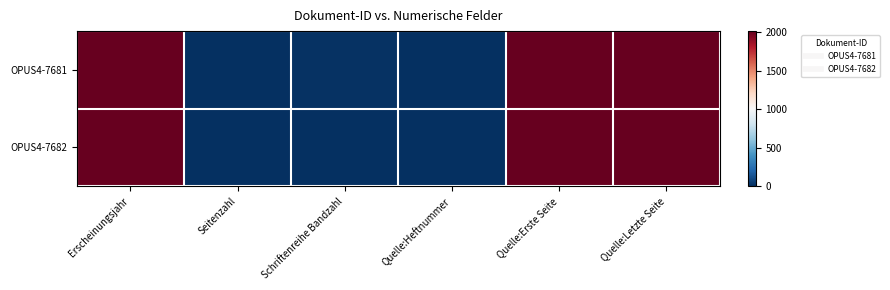

Which category has the highest value across all series?

Erscheinungsjahr